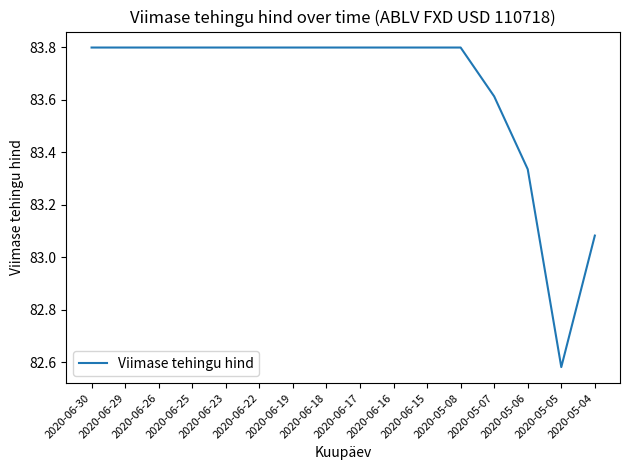

At which label is the value closest to 83?

2020-05-04